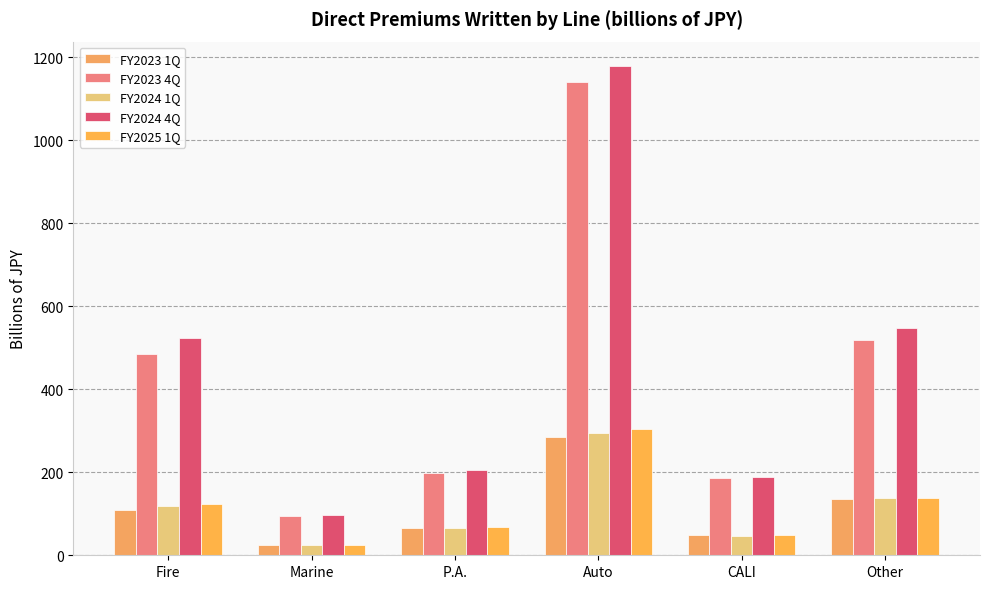

What is the label of the 1st bar from the right?

Other